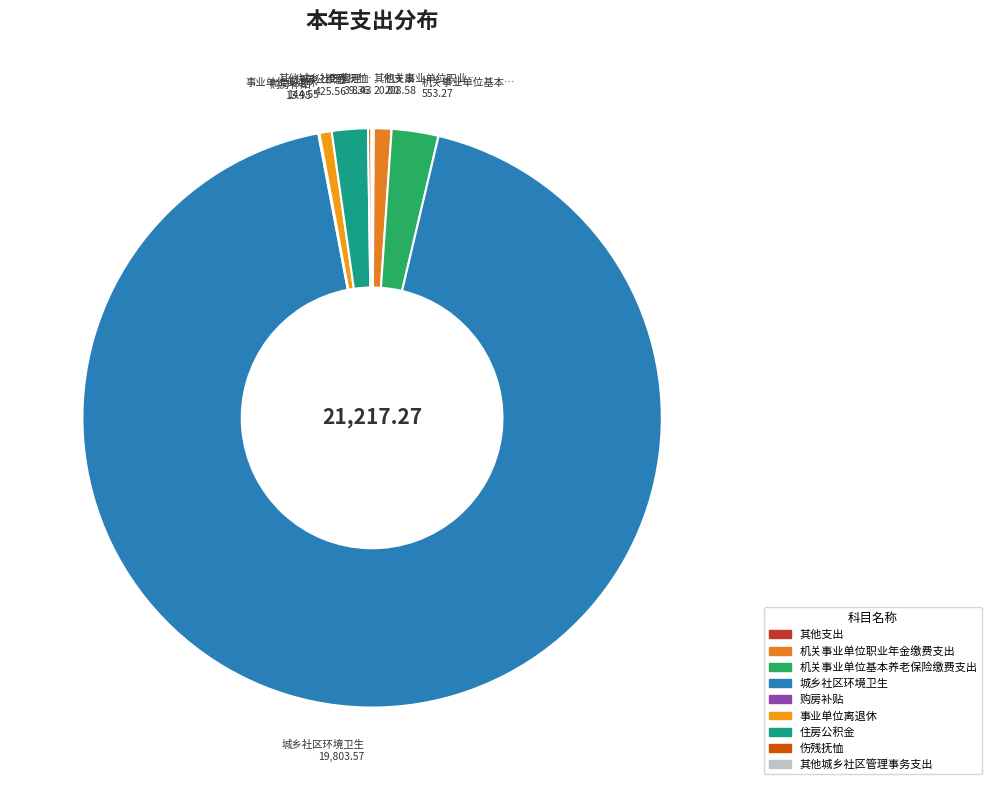

Between 其他城乡社区管理事务支出 and 机关事业单位基本养老保险缴费支出, which is larger?

机关事业单位基本养老保险缴费支出